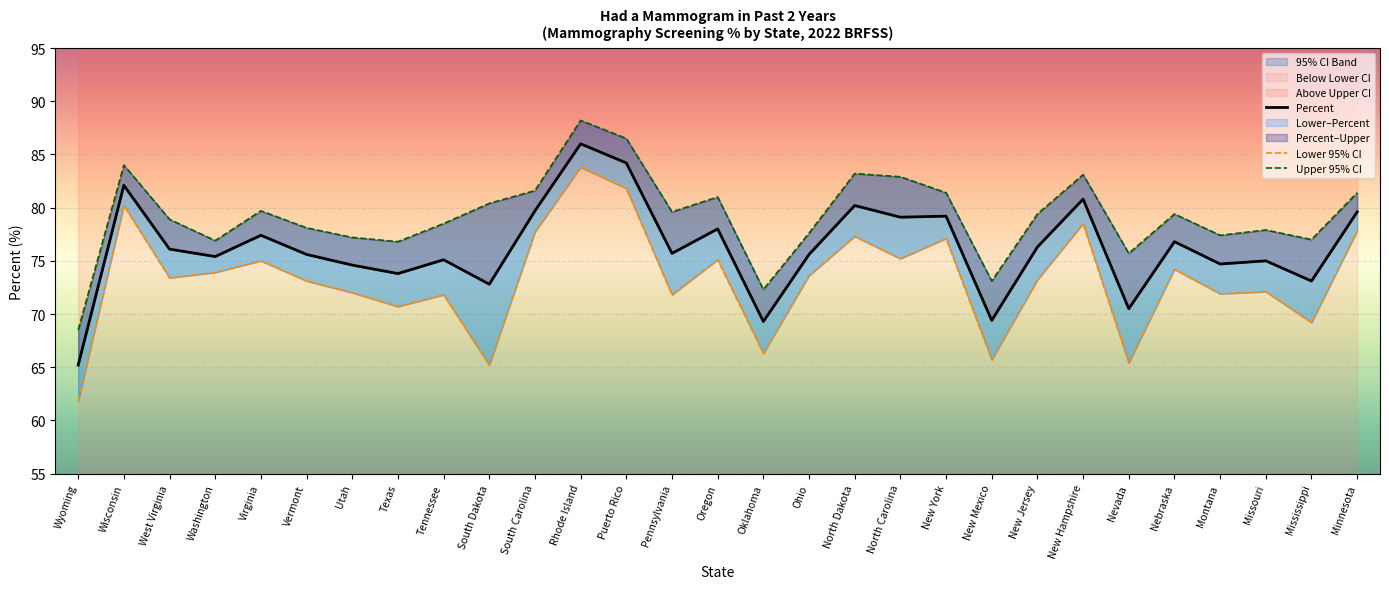

Is it true that Lower 95% CI equals 66.3 at Oklahoma?

True